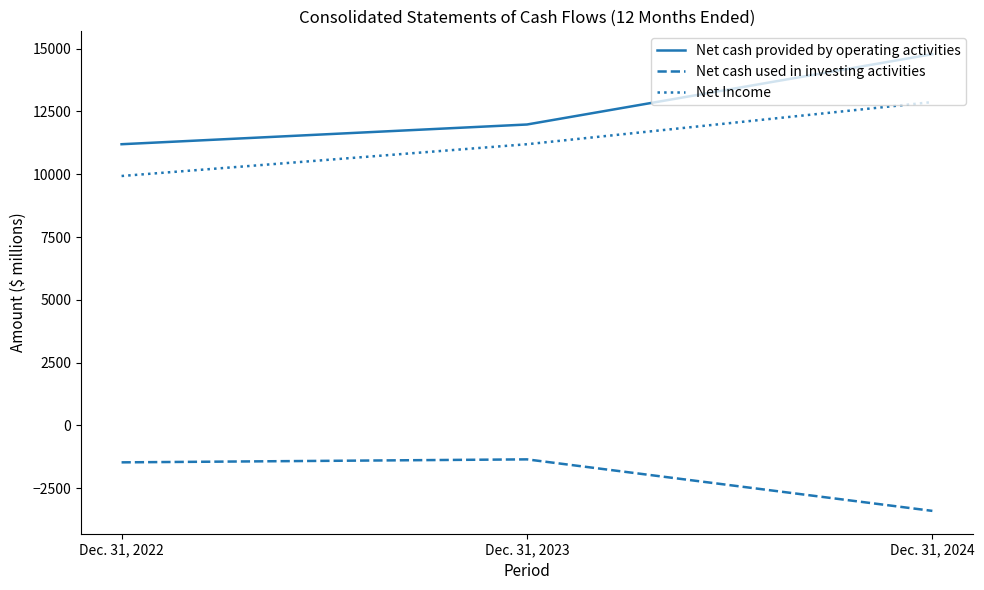

Which series changed the most between Dec. 31, 2023 and Dec. 31, 2024?

Net cash provided by operating activities